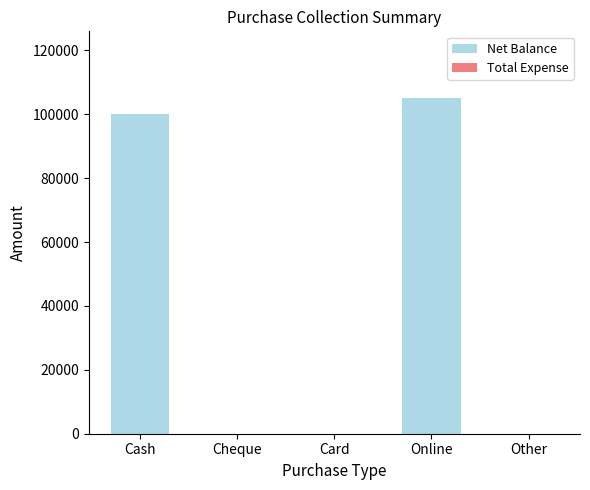

Reading right to left, what are all the values shown in this chart?

Other=0	Online=105000	Card=0	Cheque=0	Cash=100000